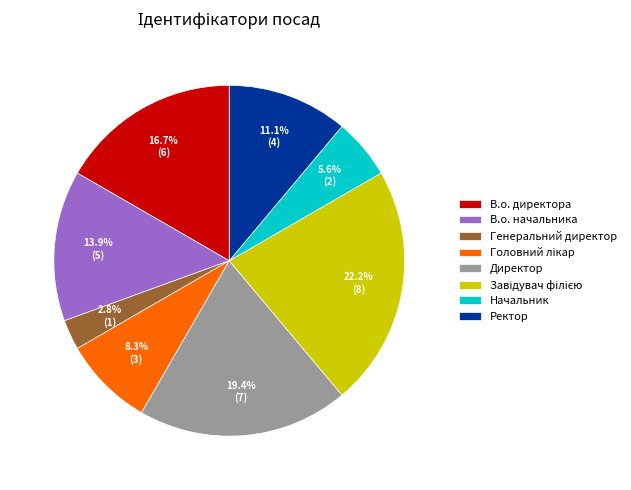

What percentage is NOT represented by В.о. директора?

83.3%